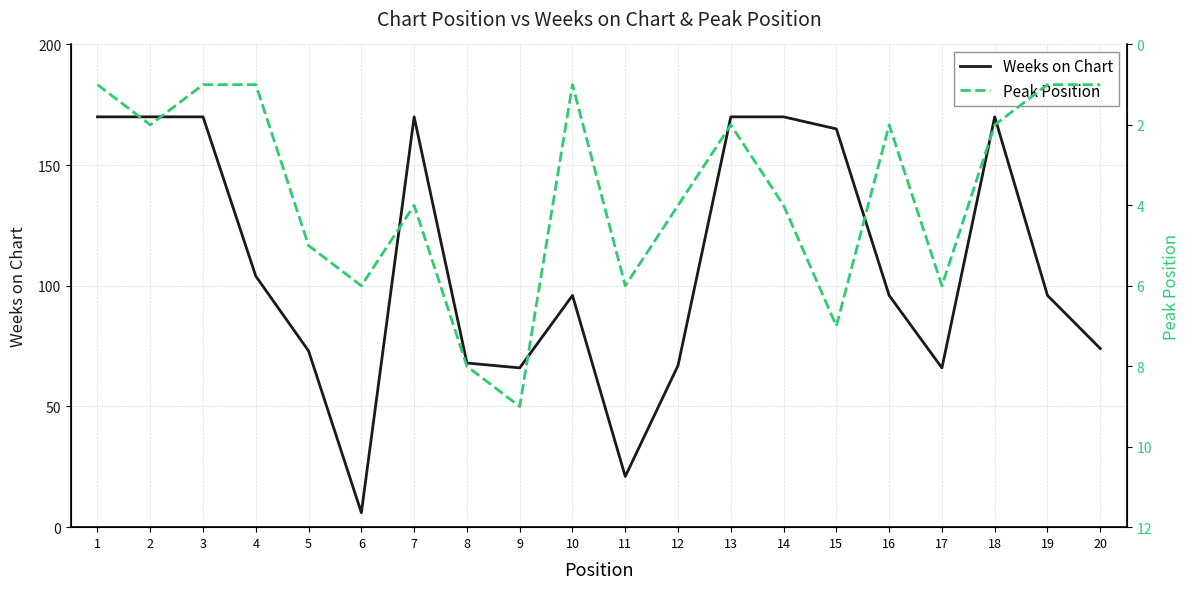

True or false: Peak Position and Weeks on Chart cross at least once.

False